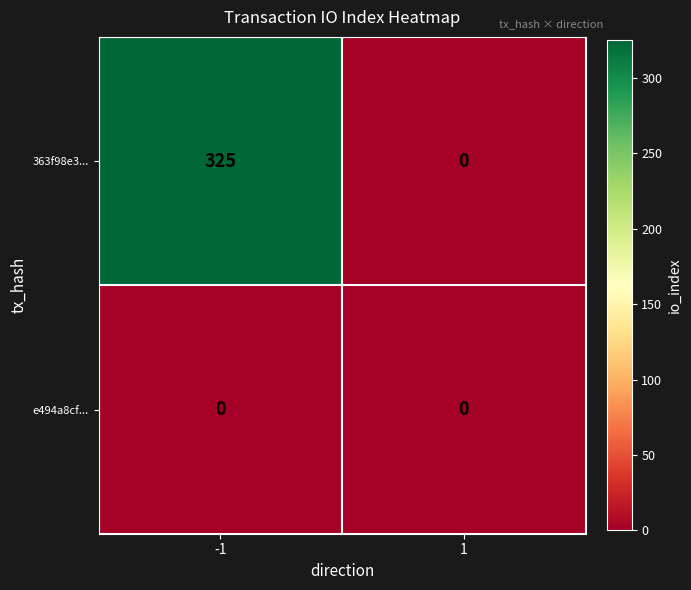

Reading left to right, transcribe all the data shown in this chart.

363f98e3...: -1=325	1=0
e494a8cf...: -1=0	1=0